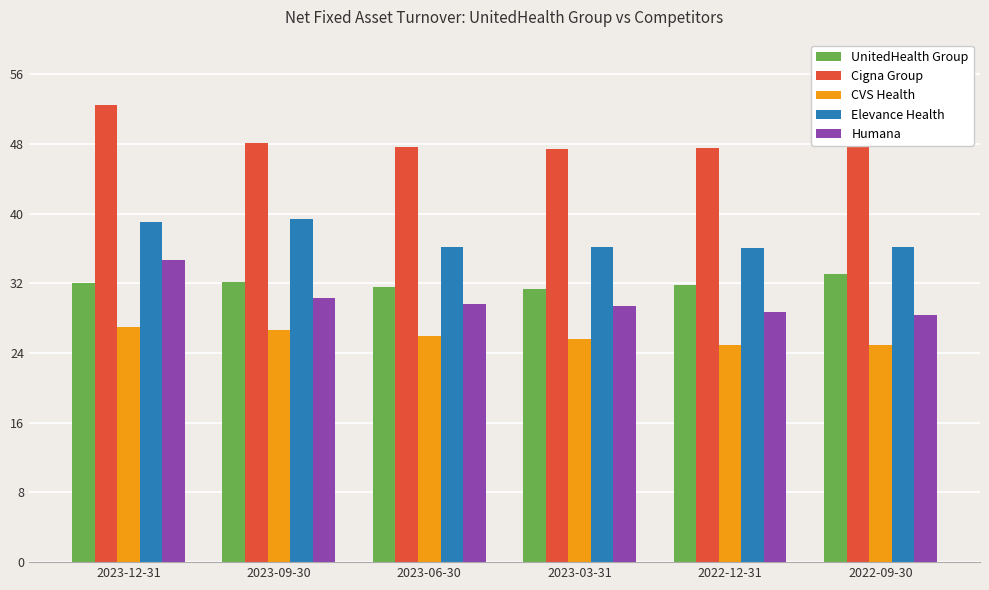

At how many categories does at least one series exceed 51?

1